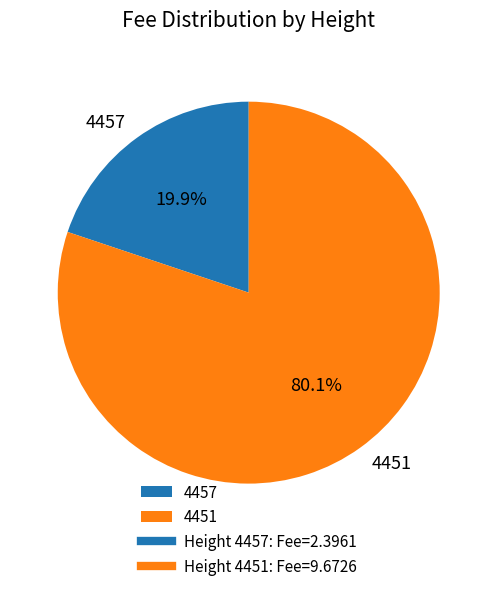

To the nearest percent, what percentage of the pie is 4457?

20%